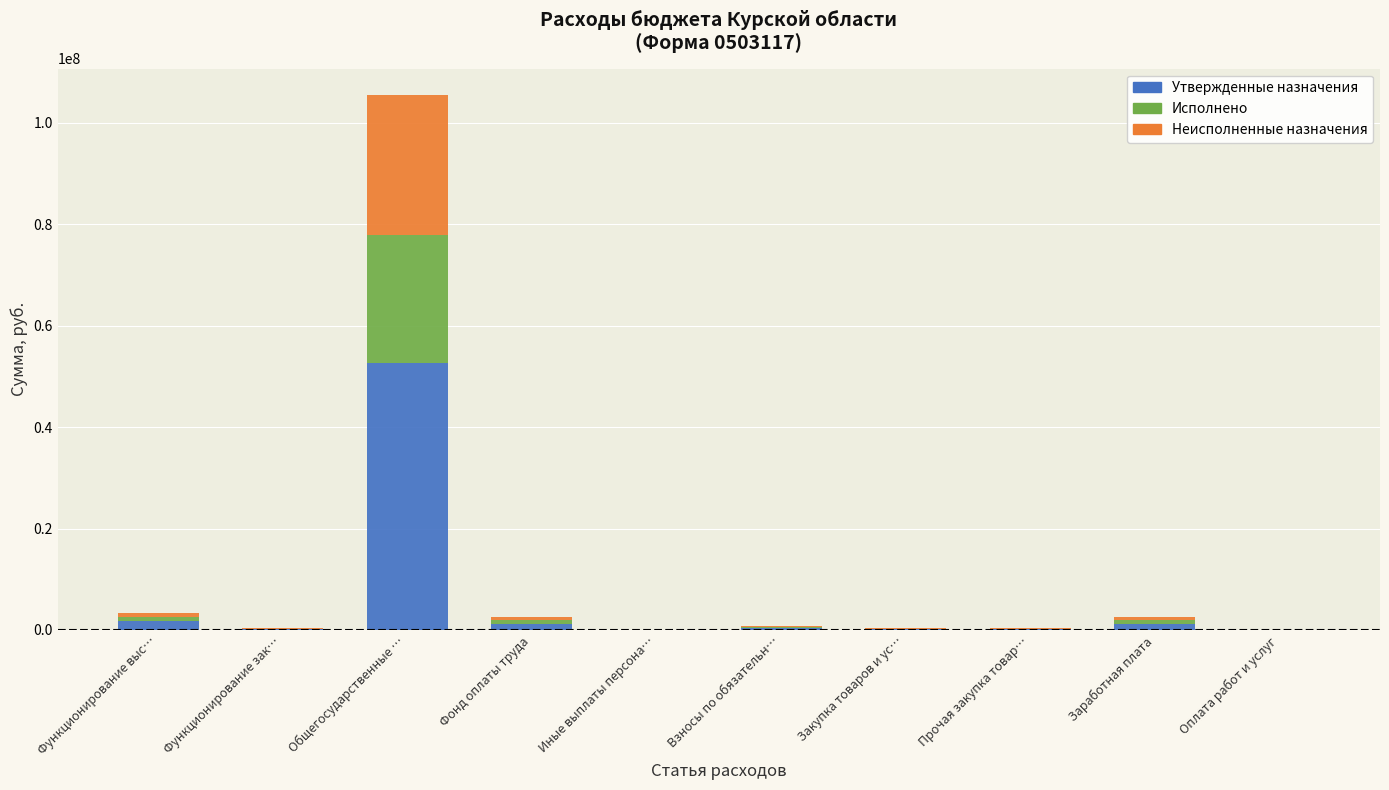

Which category has the highest value in the Утвержденные назначения series?

Общегосударственные …